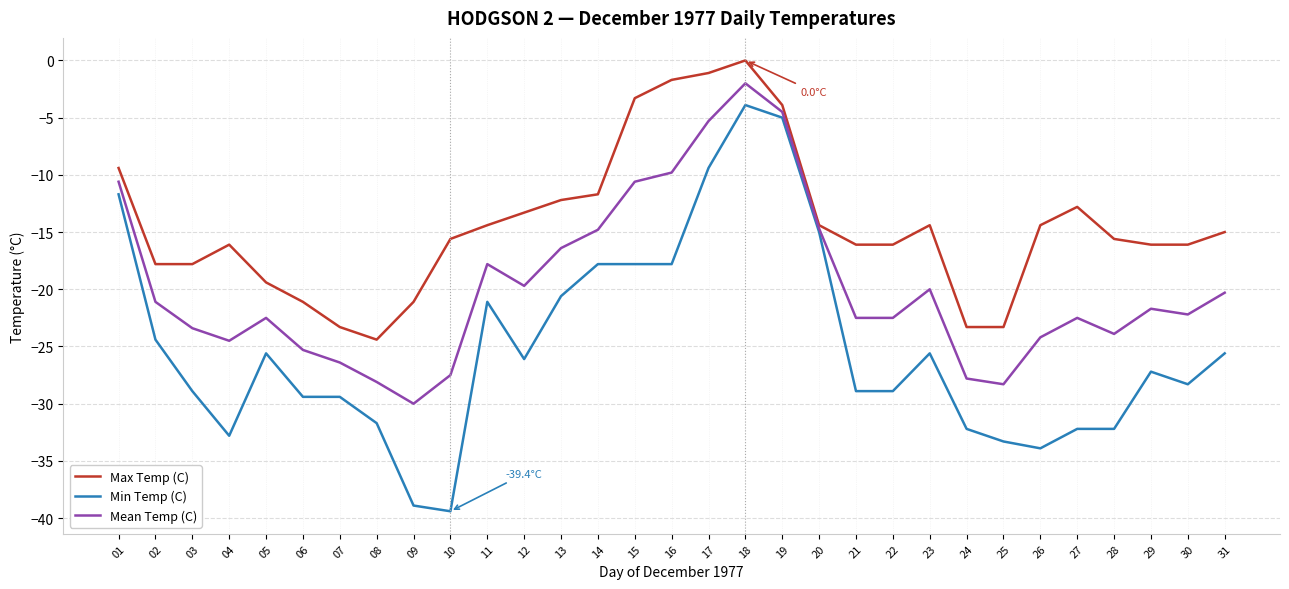

Which series has the largest range (max minus min)?

Min Temp (C)